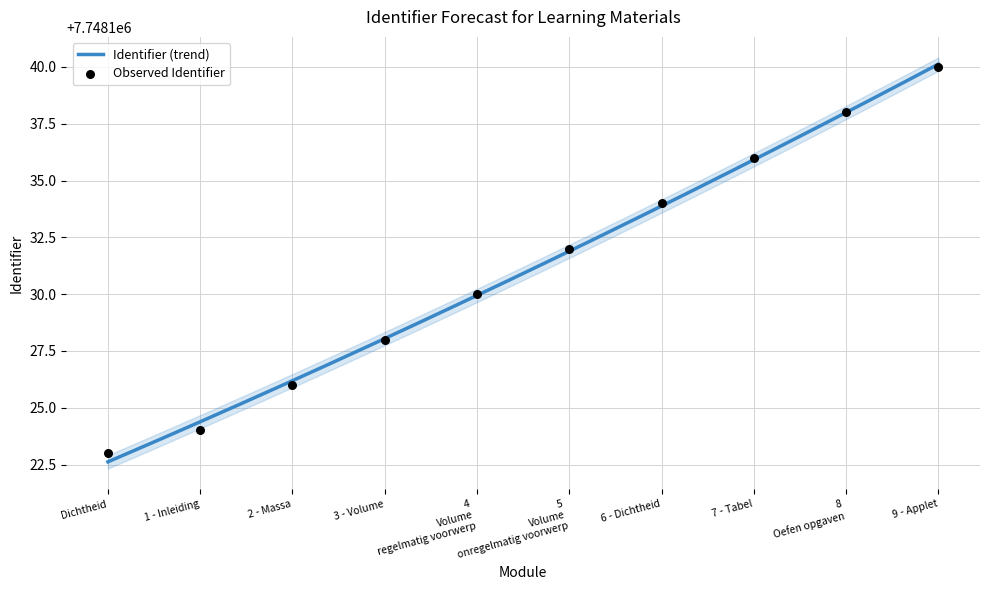

What is the ratio of the value at Dichtheid to the value at 6 - Dichtheid?

1.0